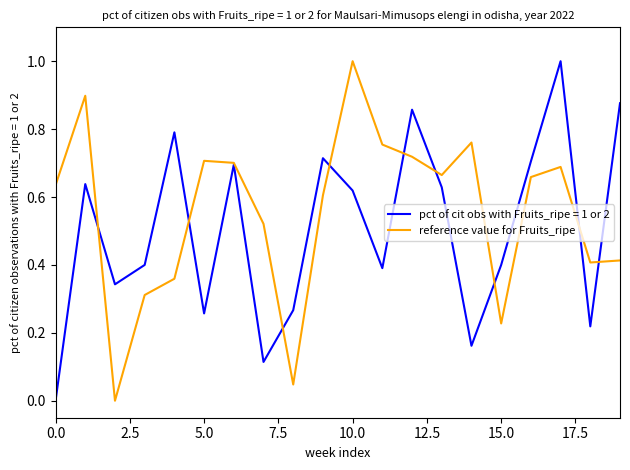

Which series has the largest total across all categories?

reference value for Fruits_ripe